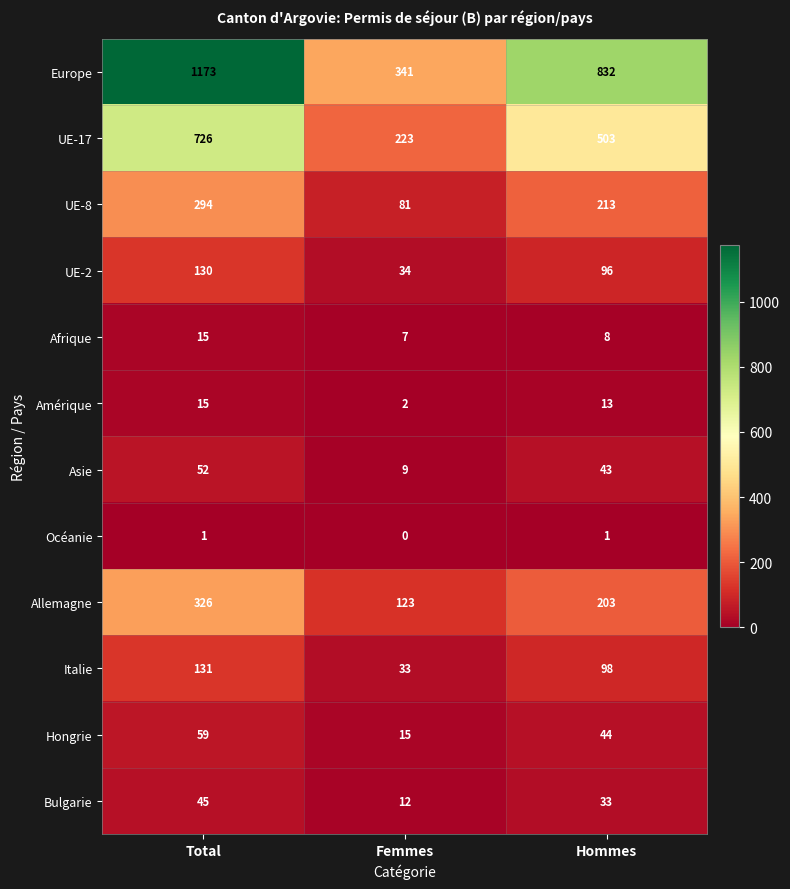

Which label corresponds to the largest value in the chart?

Total